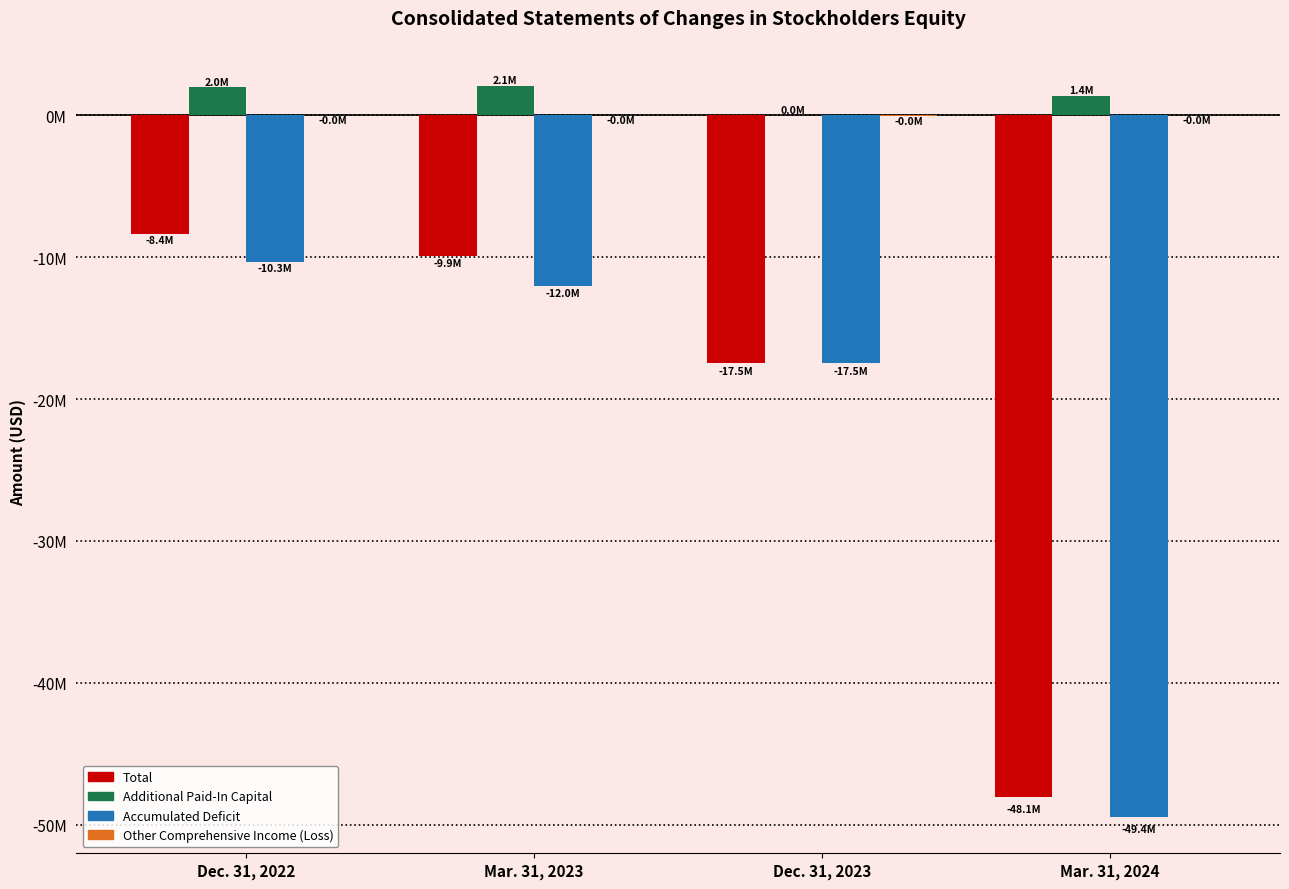

Are the bars horizontal?

No